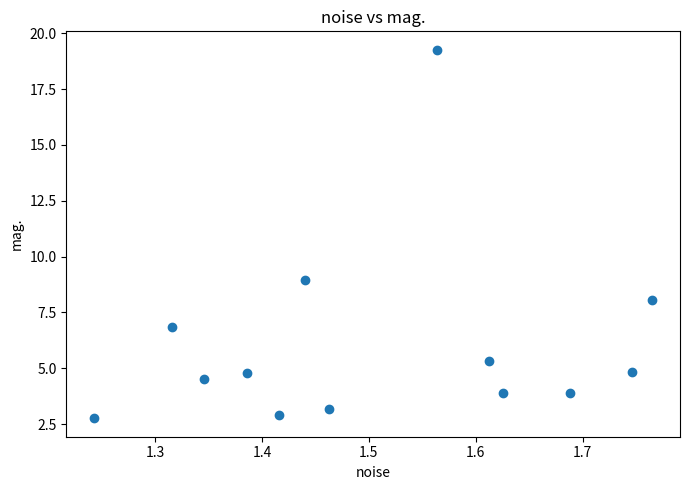

What is the range of Y values (max minus min)?

16.5